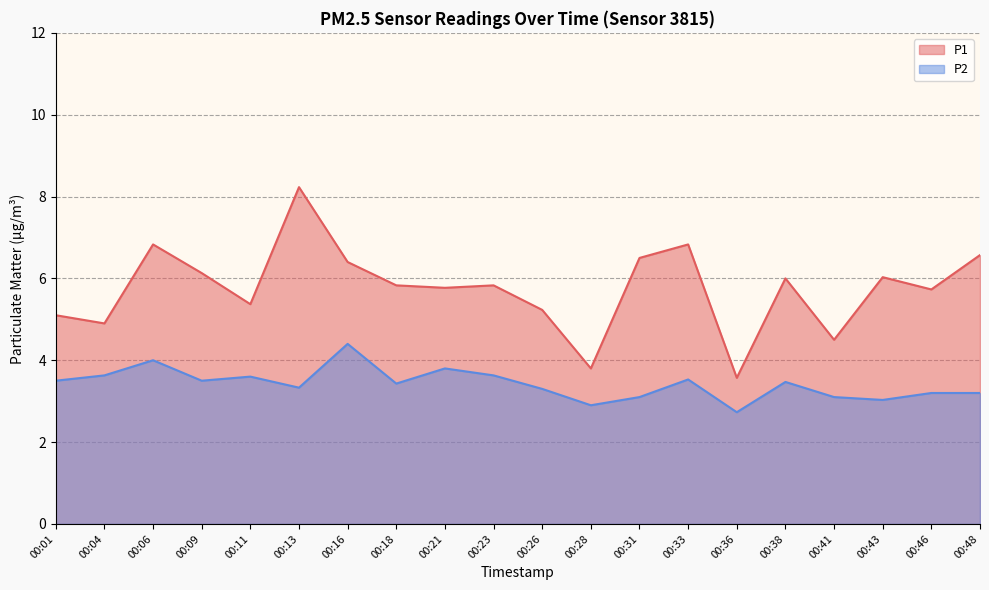

Is it true that P1 equals 5.2 at 00:26?

True